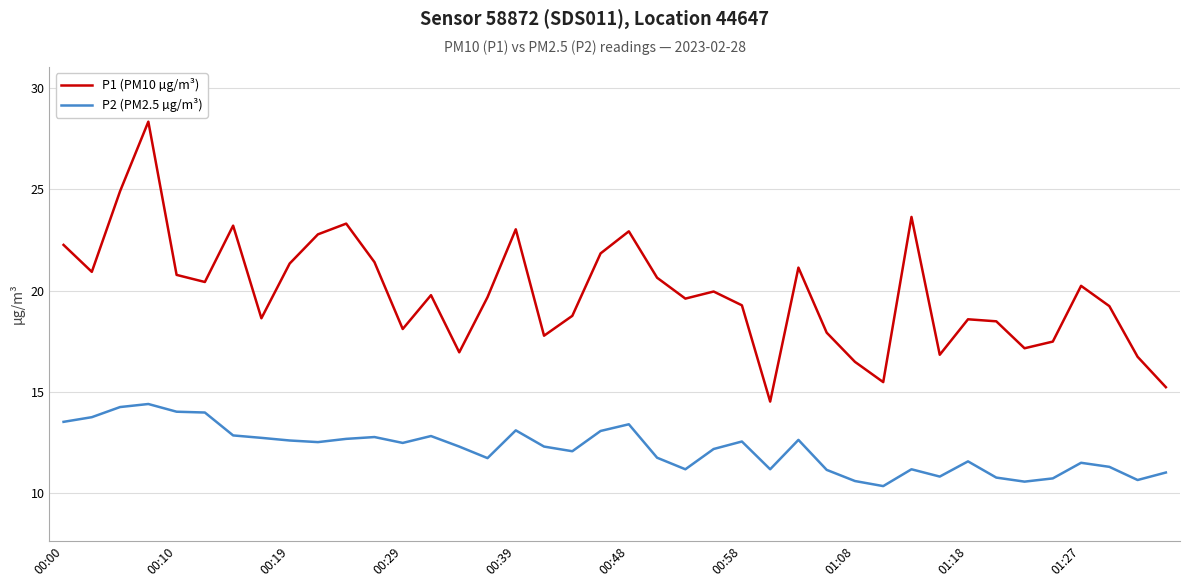

How many lines are shown in the chart?

2